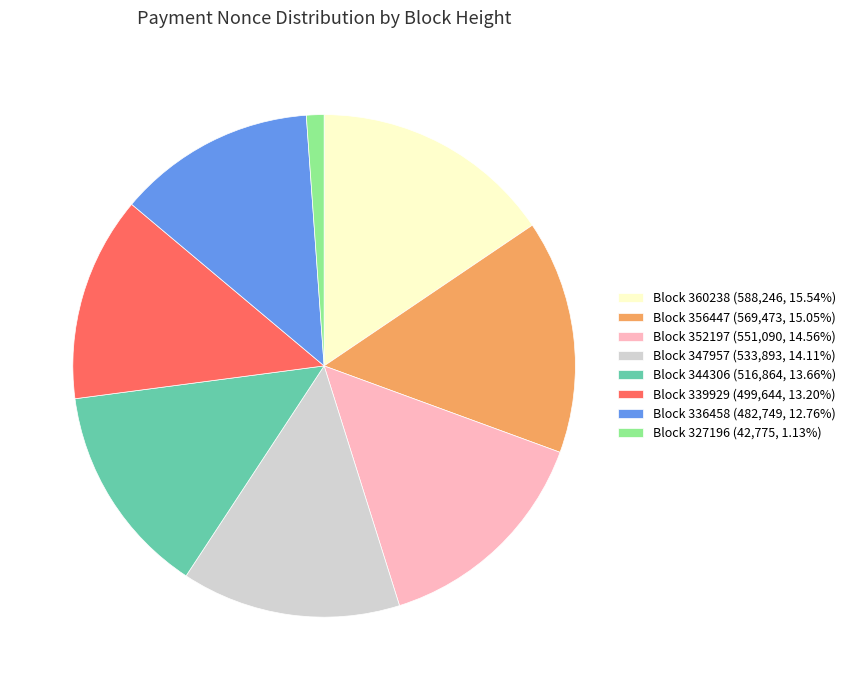

Does Block 339929 (499,644, 13.20%) represent more than half of the total?

No